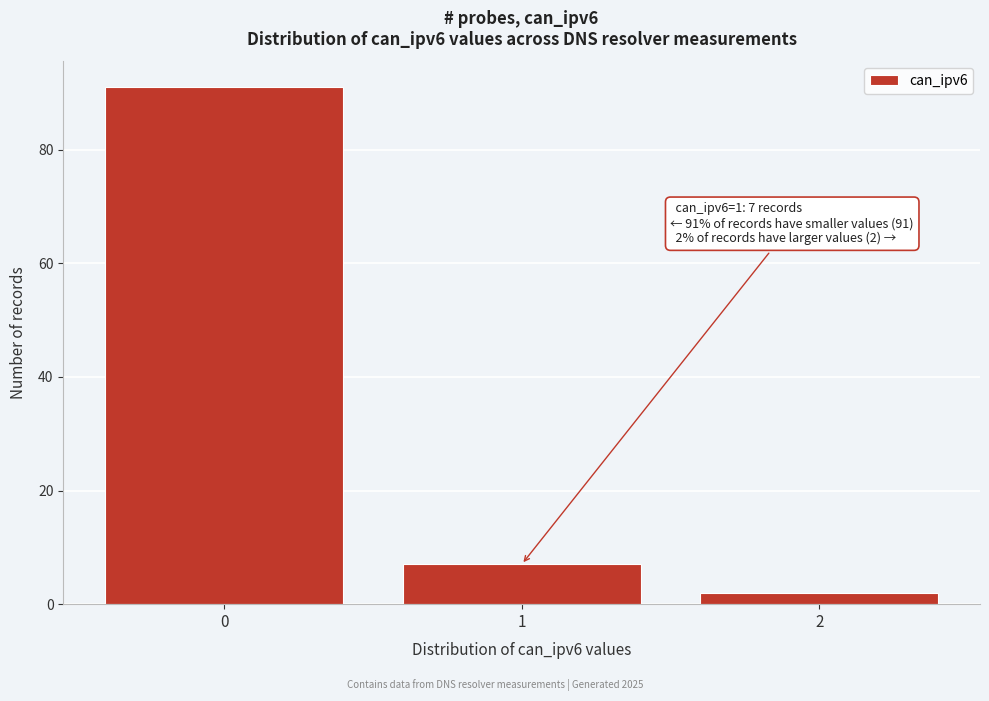

Reading left to right, extract all data points from this chart.

91	7	2